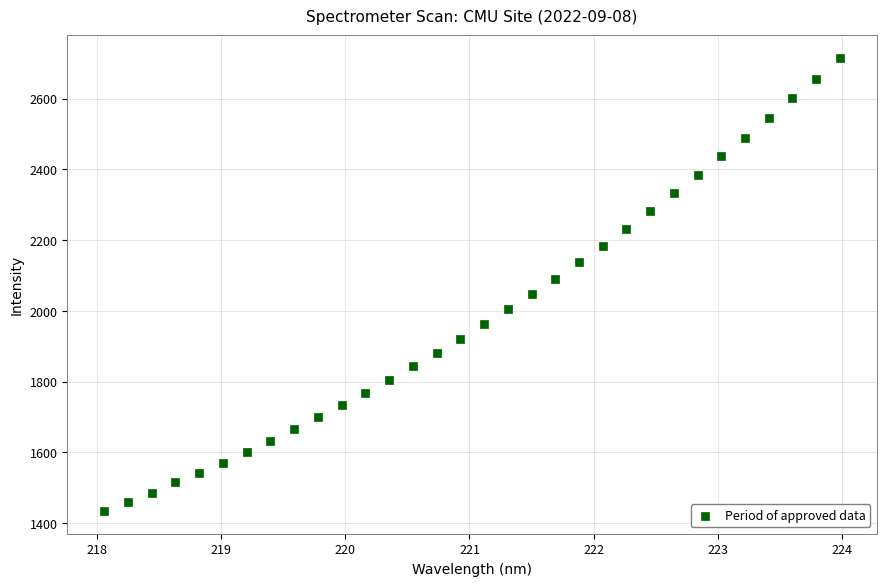

What is the range of Y values (max minus min)?

1280.8